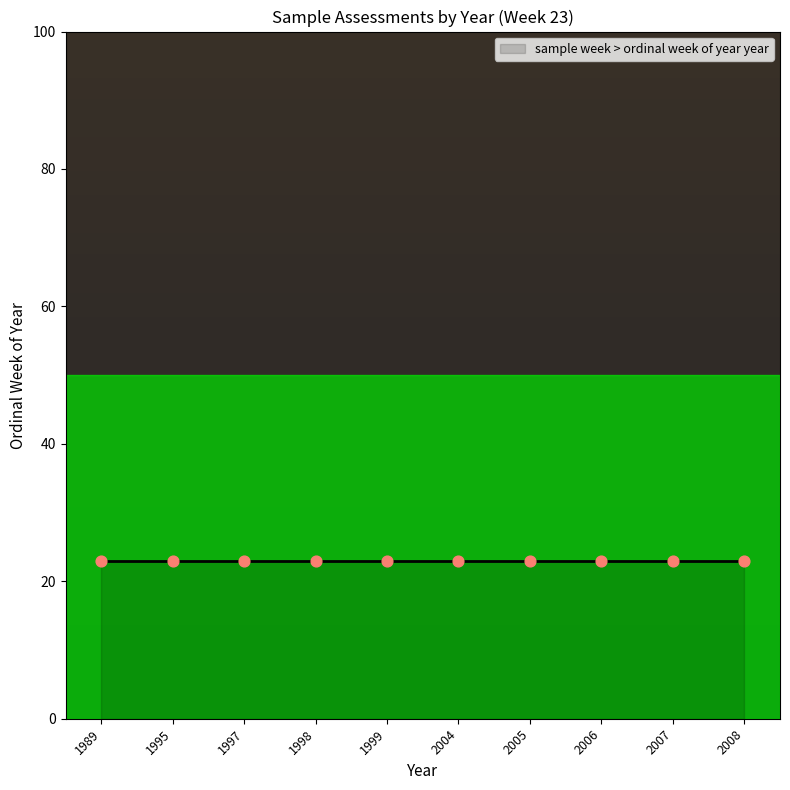

Approximately how many times larger is the value at 23 compared to 23?

1.0